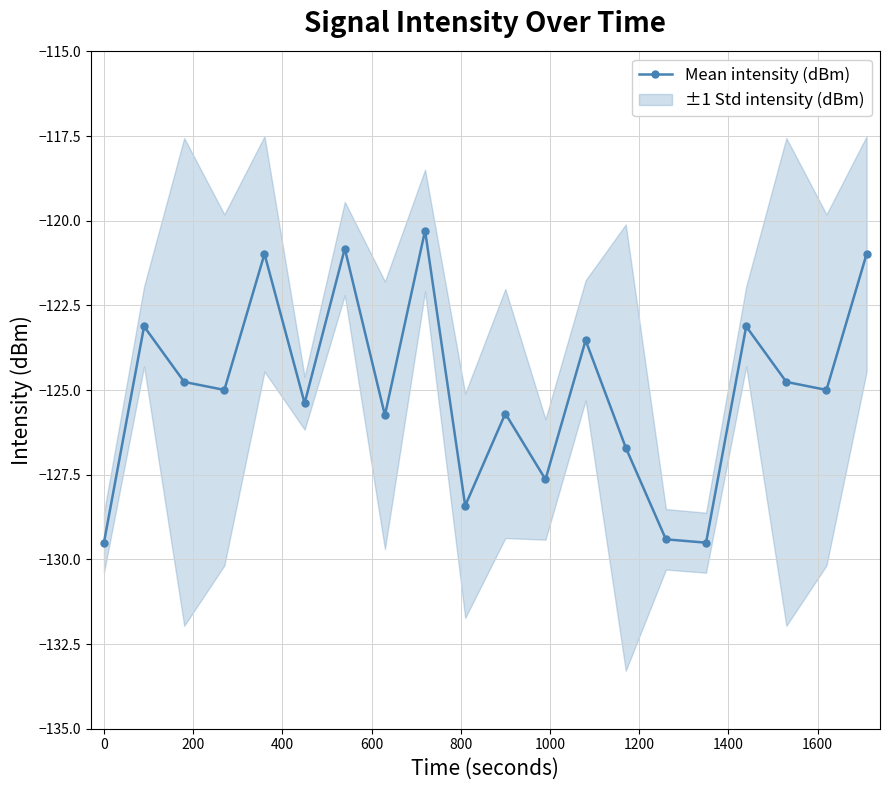

What is the average value?

-125.0